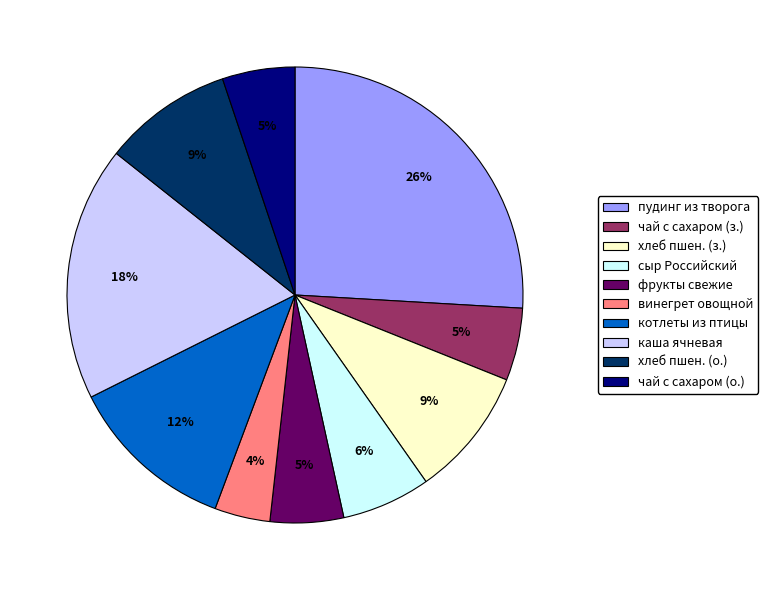

Does any single category account for the majority?

No